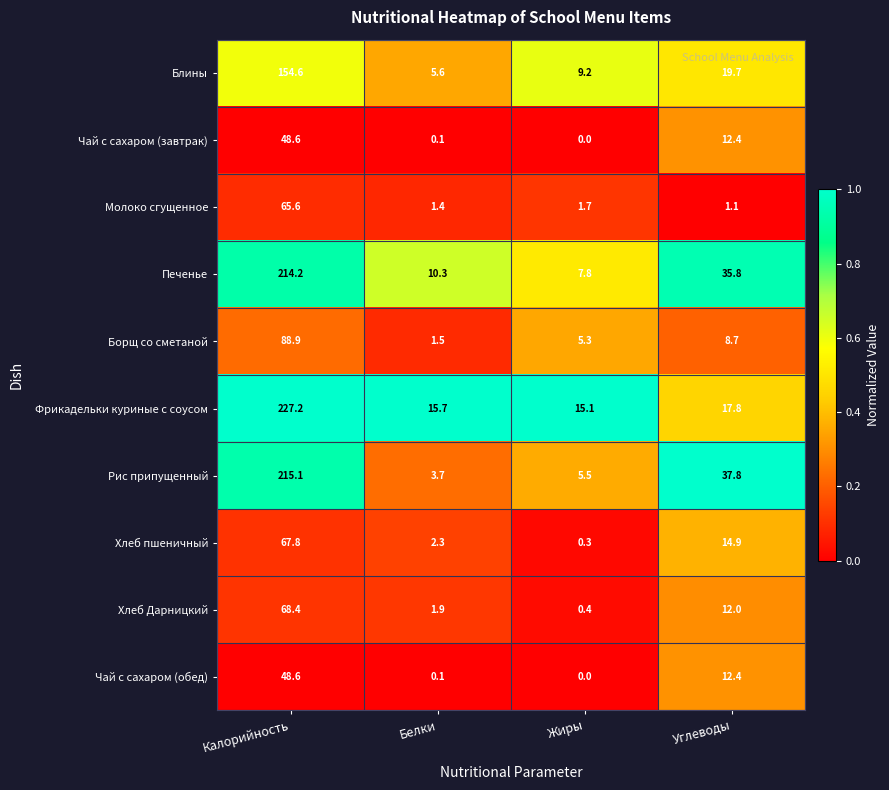

The Чай с сахаром (обед) series shows -15.6 at Жиры. True or false?

False